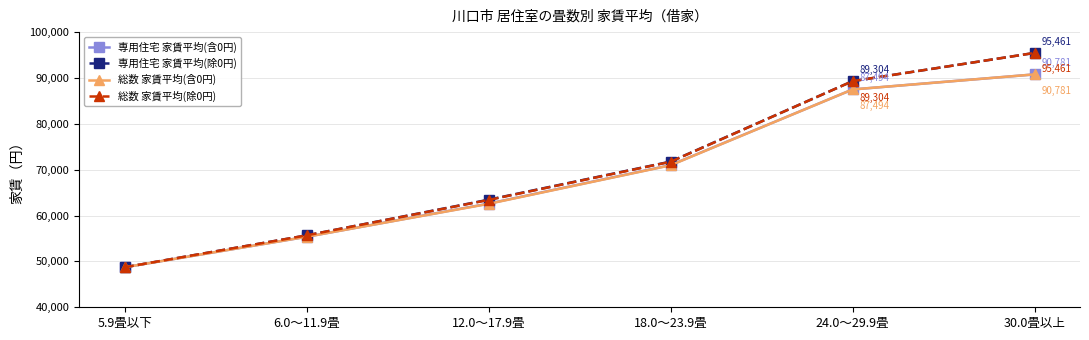

Reading left to right, list all the values displayed in this chart.

専用住宅 家賃平均(含0円): 48726	55370	62603	70999	87494	90781
専用住宅 家賃平均(除0円): 48726	55678	63455	71762	89304	95461
総数 家賃平均(含0円): 48726	55370	62550	70956	87494	90781
総数 家賃平均(除0円): 48726	55678	63396	71718	89304	95461